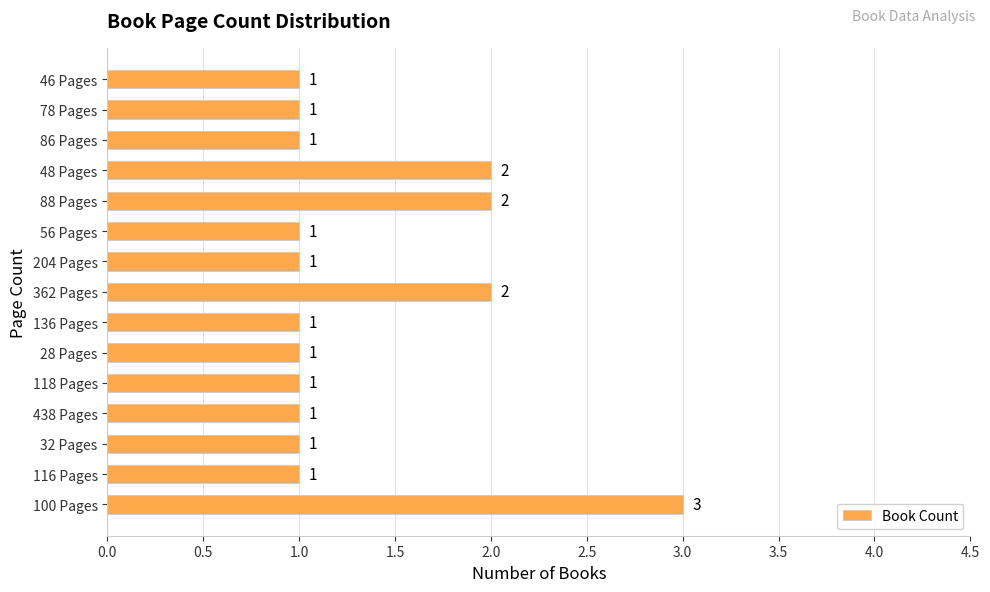

How many data points are above 1?

4